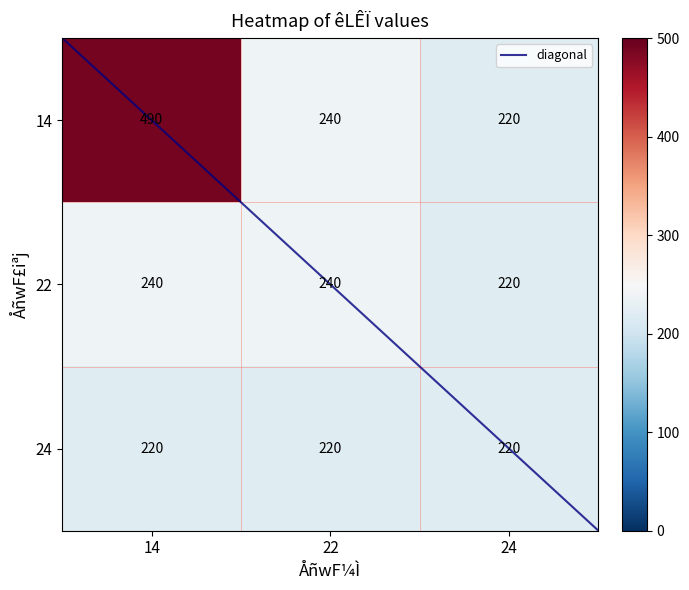

At which label does 14 reach its peak?

14